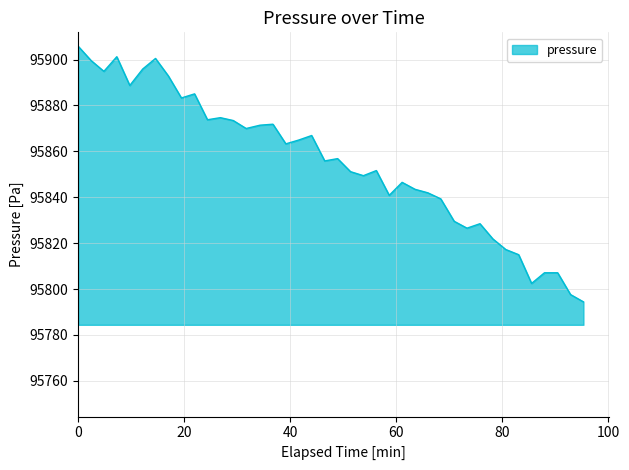

What is the greatest value displayed?

95905.8